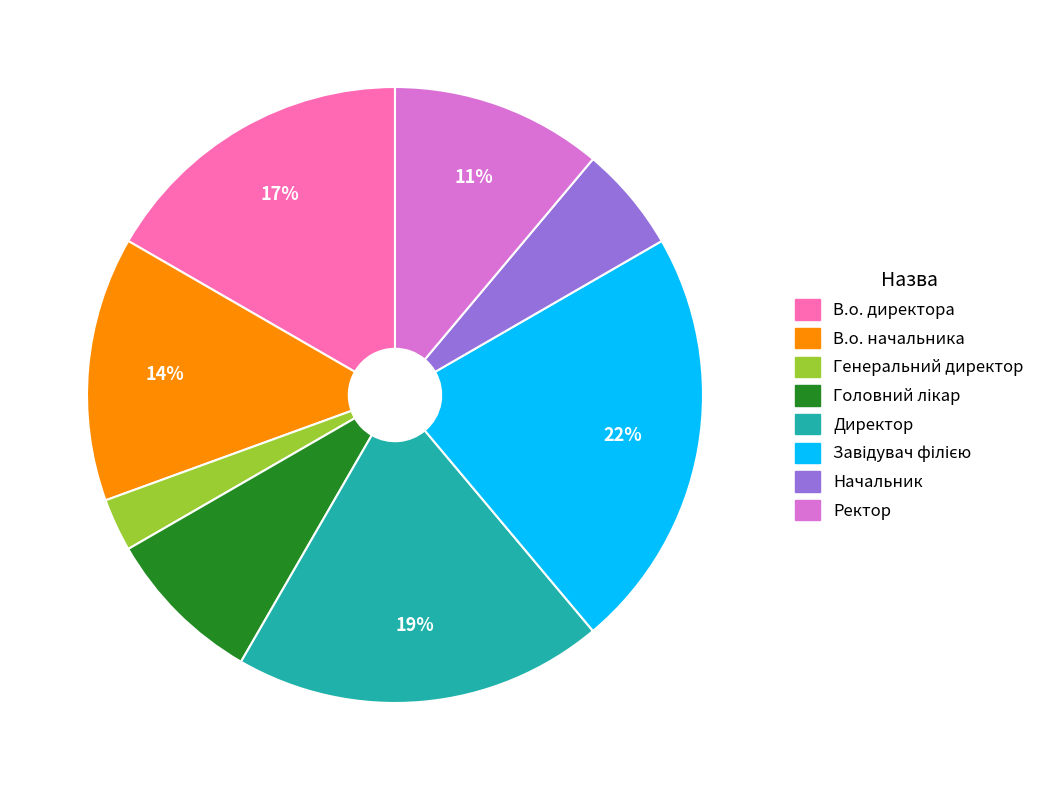

The Директор slice represents 26% of the pie. True or false?

False